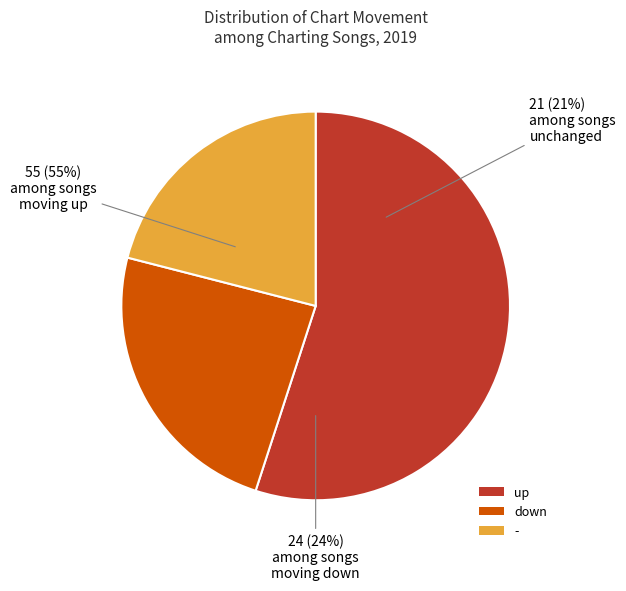

Between - and up, which is larger?

up